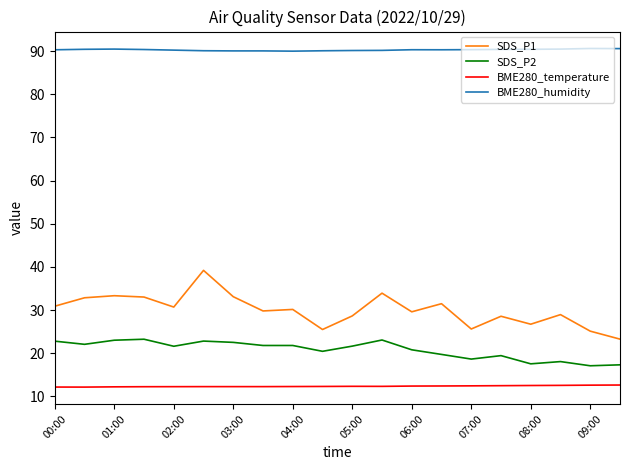

What is the minimum value for SDS_P1?

23.3